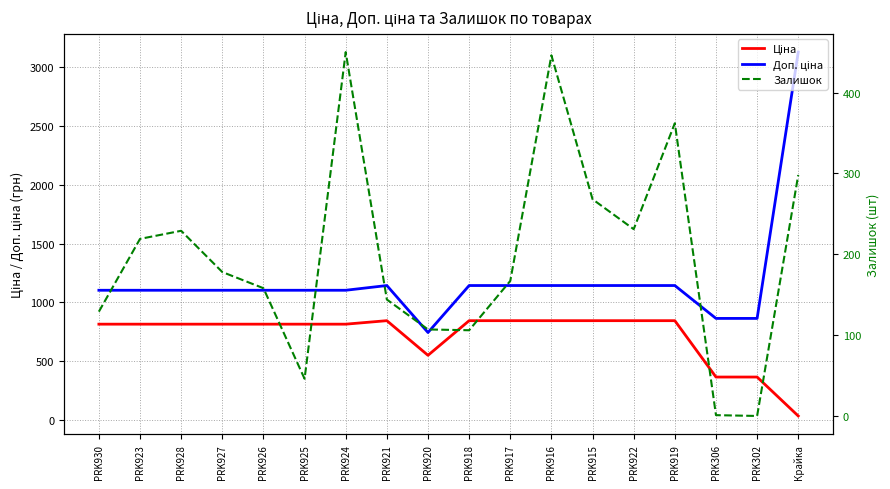

At which category does Доп. ціна reach its first local peak?

PRK921